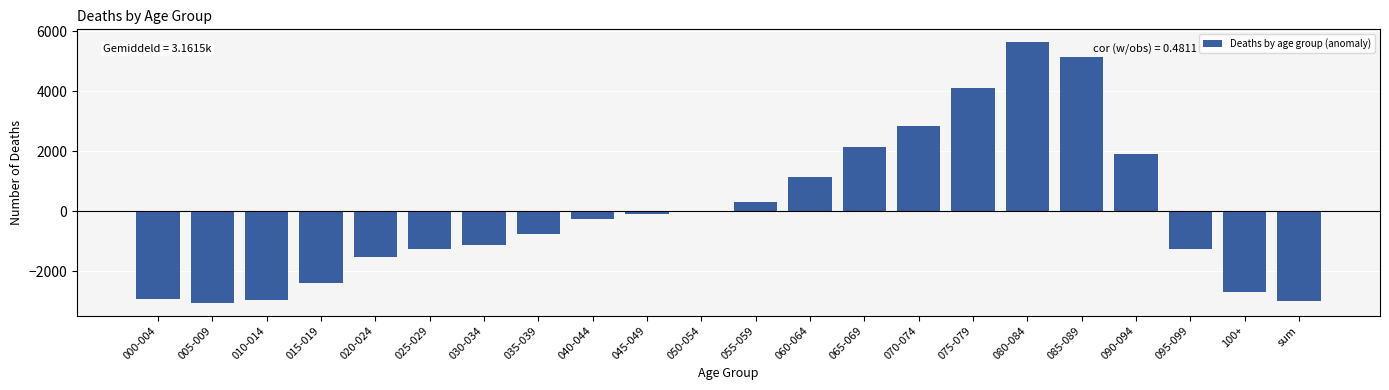

At which label is the value closest to 1294?

060-064